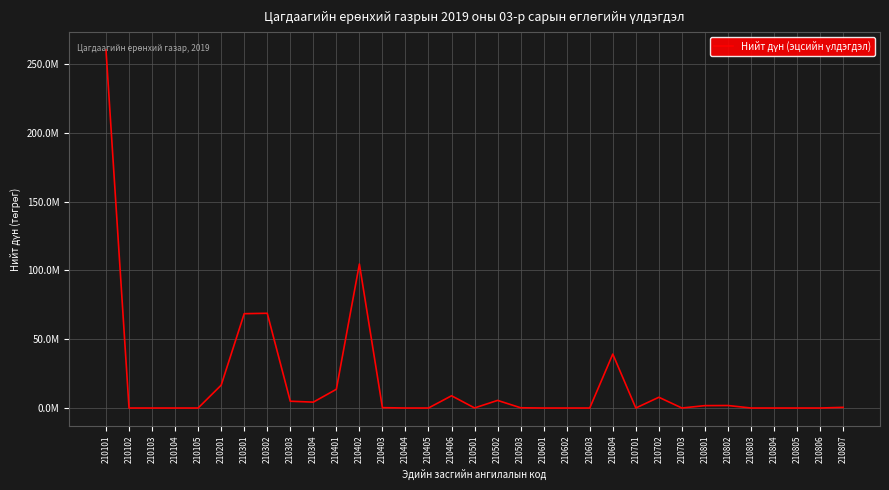

Which has a higher value, 210803 or 210302?

210302